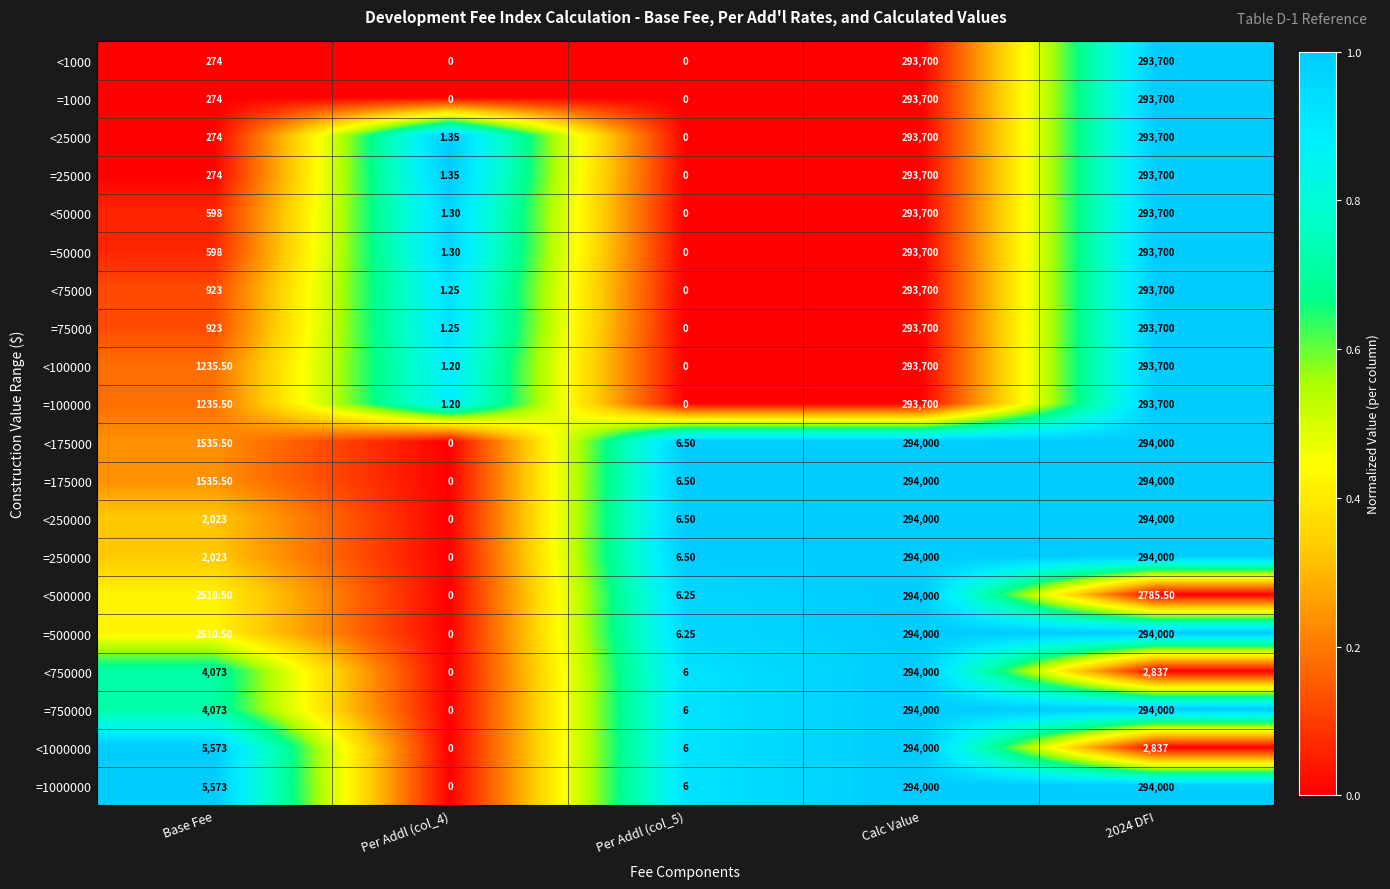

Where is <1000000 nearest to the value 147000?

Base Fee